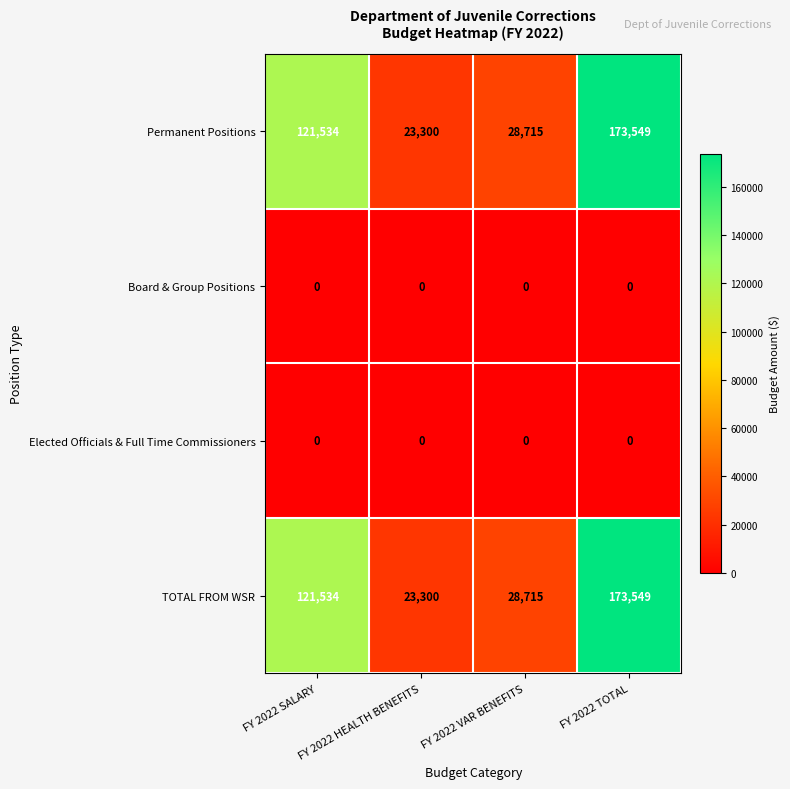

What is the greatest value displayed?

173549